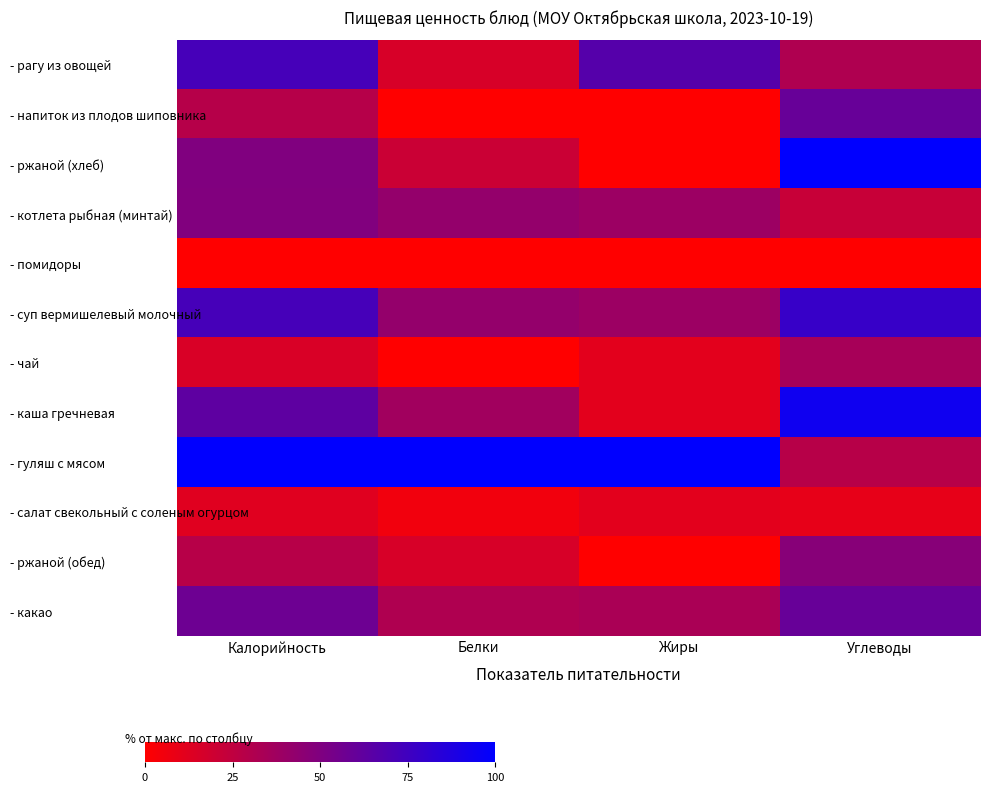

How many distinct data groups are displayed?

12